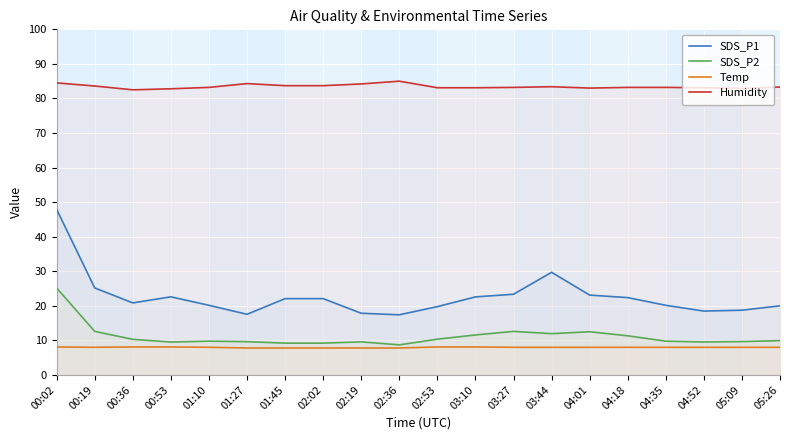

Reading left to right, transcribe all the data shown in this chart.

SDS_P1: 00:02=47.9	00:19=25.2	00:36=20.9	00:53=22.6	01:10=20.1	01:27=17.6	01:45=22.1	02:02=22.1	02:19=17.9	02:36=17.4	02:53=19.8	03:10=22.6	03:27=23.4	03:44=29.7	04:01=23.1	04:18=22.4	04:35=20.1	04:52=18.5	05:09=18.7	05:26=20.0
SDS_P2: 00:02=25.1	00:19=12.6	00:36=10.3	00:53=9.5	01:10=9.8	01:27=9.6	01:45=9.2	02:02=9.2	02:19=9.6	02:36=8.7	02:53=10.3	03:10=11.6	03:27=12.6	03:44=11.9	04:01=12.5	04:18=11.3	04:35=9.8	04:52=9.6	05:09=9.7	05:26=9.9
Temp: 00:02=8.1	00:19=8.0	00:36=8.1	00:53=8.1	01:10=8.0	01:27=7.8	01:45=7.8	02:02=7.8	02:19=7.8	02:36=7.8	02:53=8.1	03:10=8.1	03:27=8.0	03:44=8.0	04:01=8.0	04:18=8.0	04:35=8.0	04:52=8.0	05:09=8.0	05:26=8.0
Humidity: 00:02=84.5	00:19=83.6	00:36=82.5	00:53=82.8	01:10=83.2	01:27=84.3	01:45=83.7	02:02=83.7	02:19=84.2	02:36=85.0	02:53=83.1	03:10=83.1	03:27=83.2	03:44=83.4	04:01=83.0	04:18=83.2	04:35=83.2	04:52=83.1	05:09=82.9	05:26=83.3